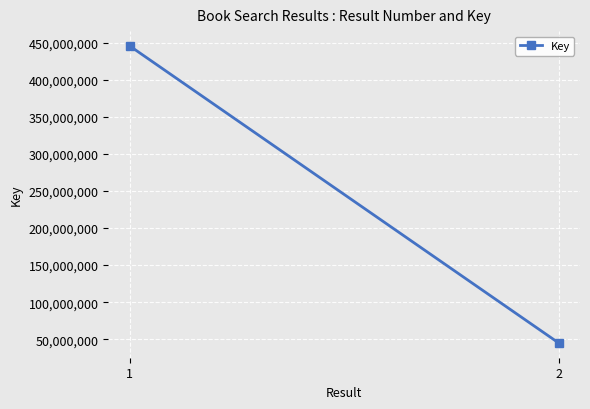

Between 2 and 1, which is larger?

1